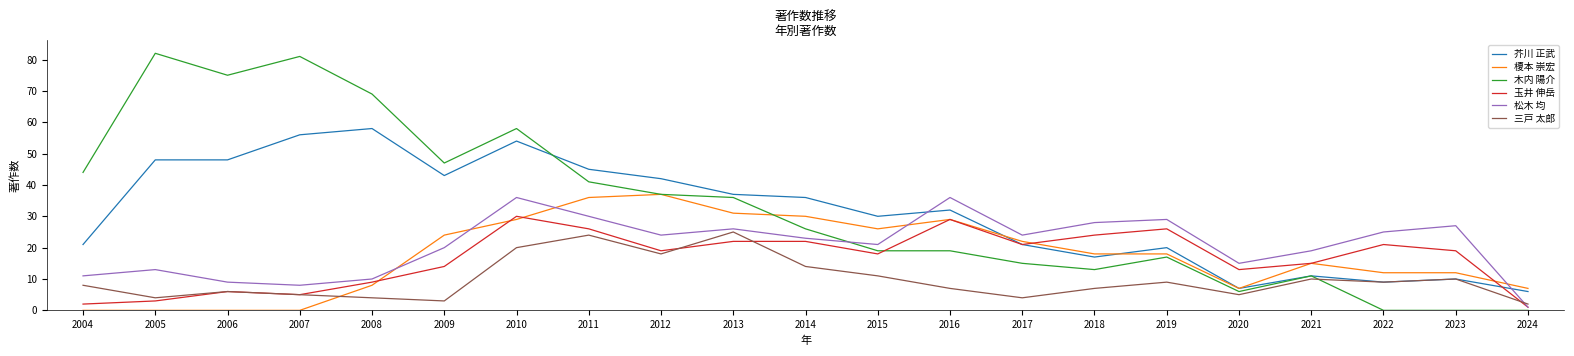

Does the chart display data point markers on the line(s)?

No